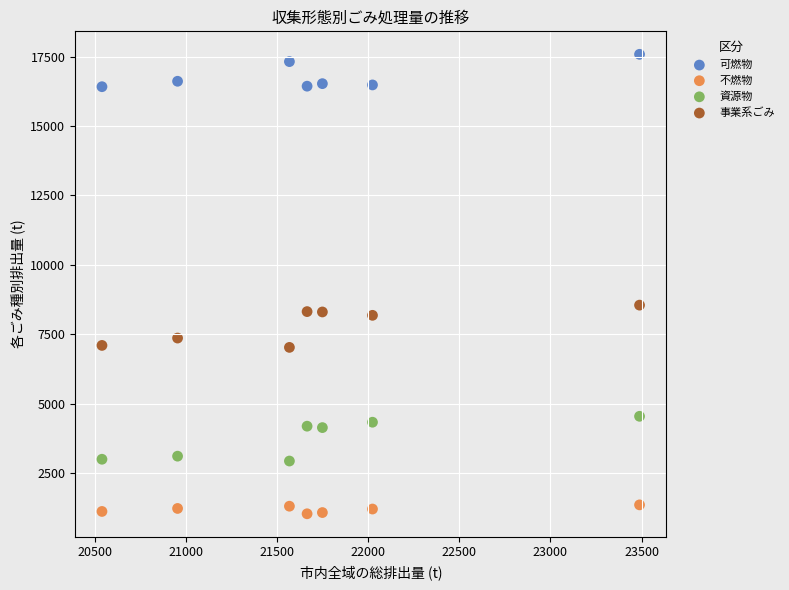

What is the X range (max minus min) for the scatter plot?

2951